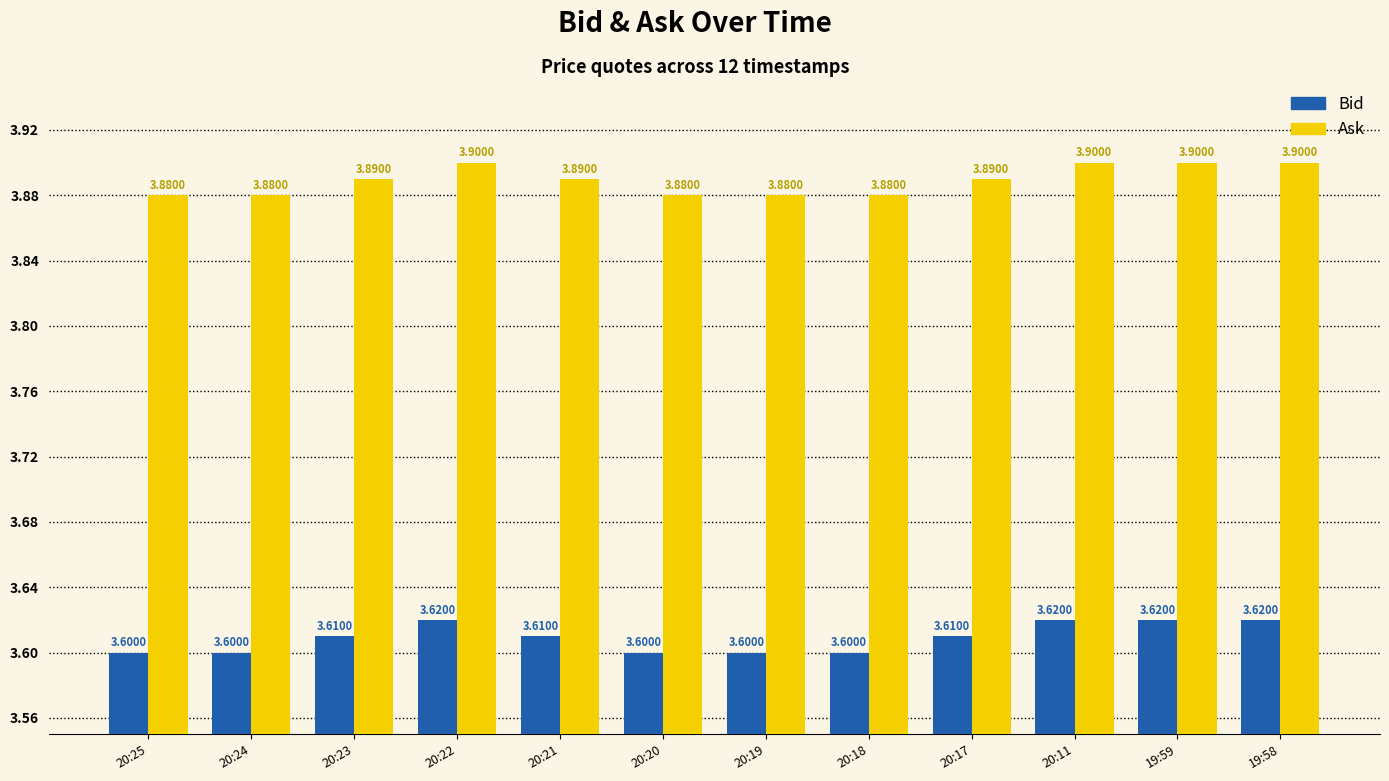

What is the difference between the highest and lowest values at 20:22?

0.3